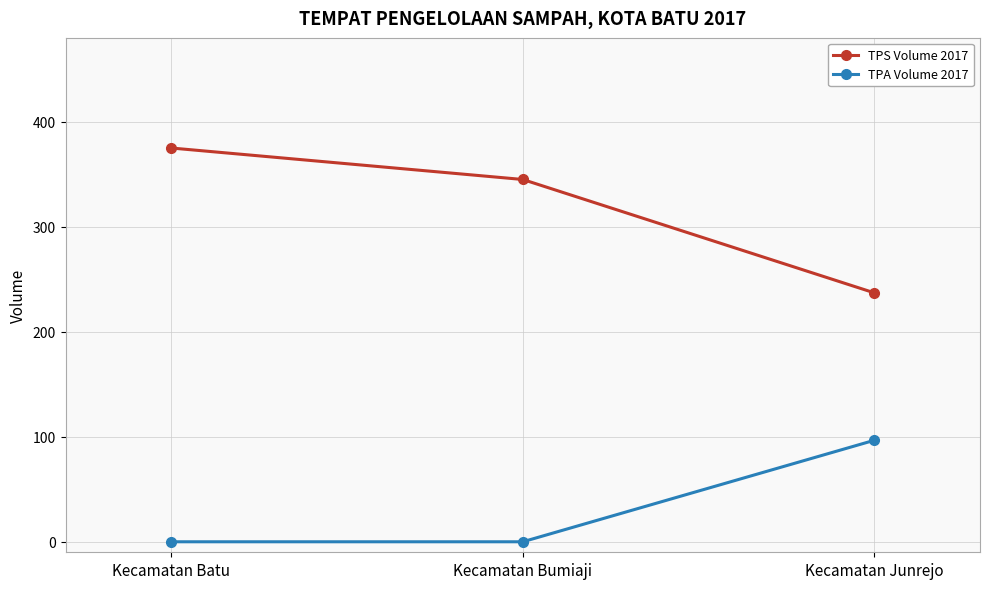

The value of TPA Volume 2017 at Kecamatan Bumiaji is 0.0. True or false?

True